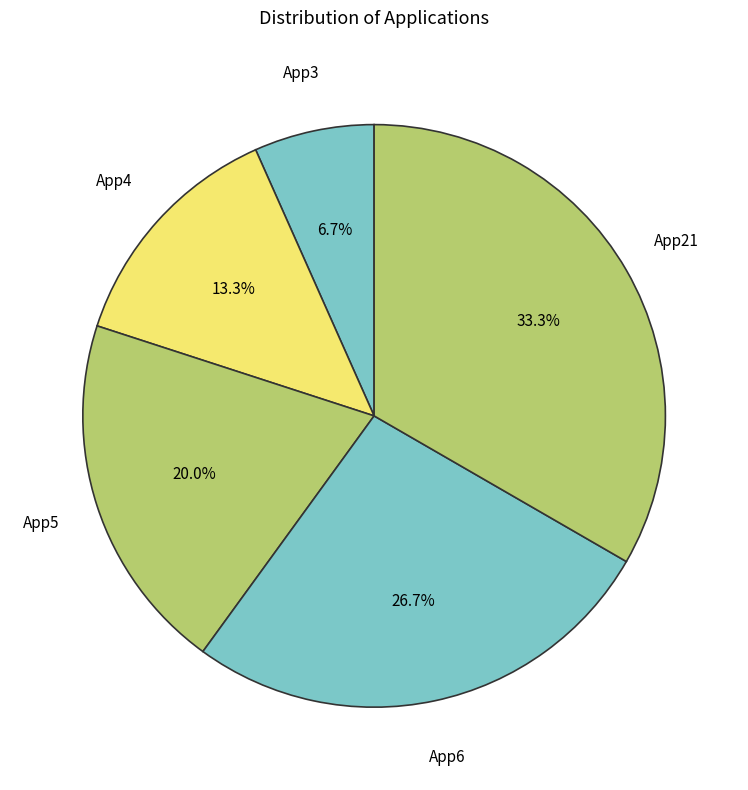

How many segments does this pie chart have?

5